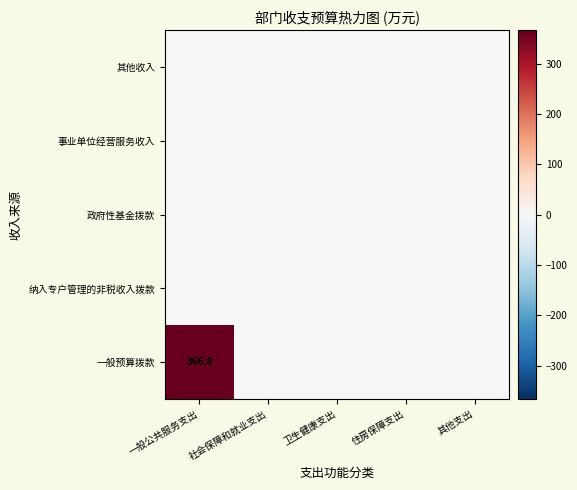

Is the value of 政府性基金拨款 at 住房保障支出 greater than the value of 一般预算拨款 at 社会保障和就业支出?

No